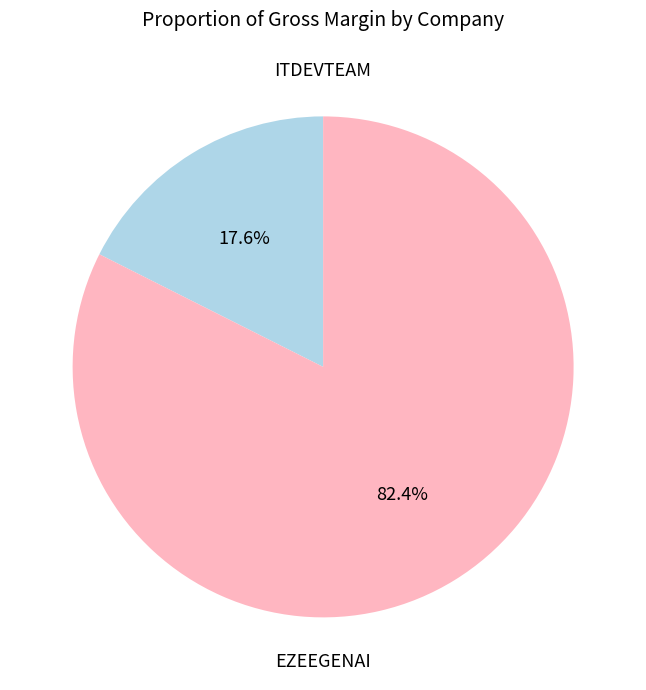

Is there a majority slice in this chart?

Yes